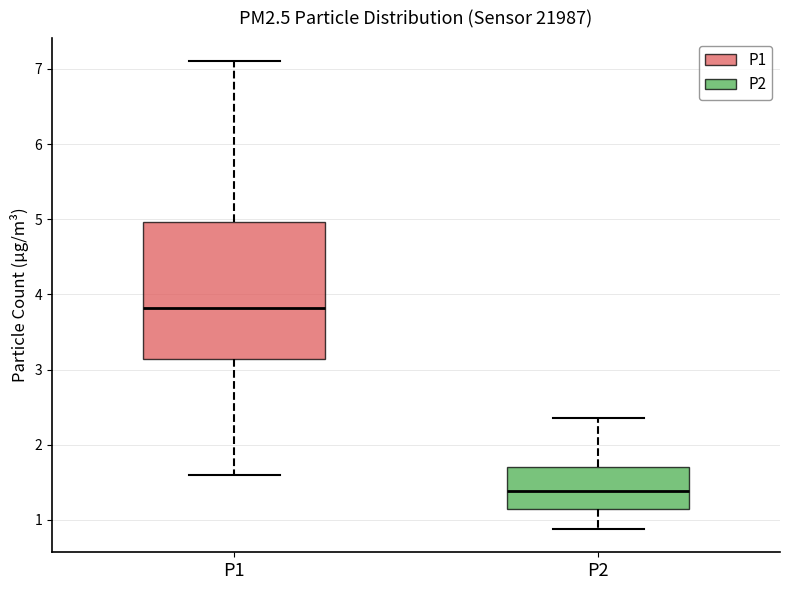

Comparing the boxes themselves (not the whiskers), which one is the tallest?

P1